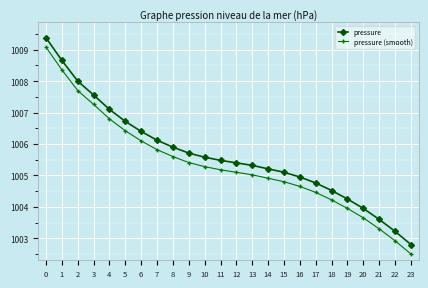

What is the maximum value shown in the chart?

1009.4